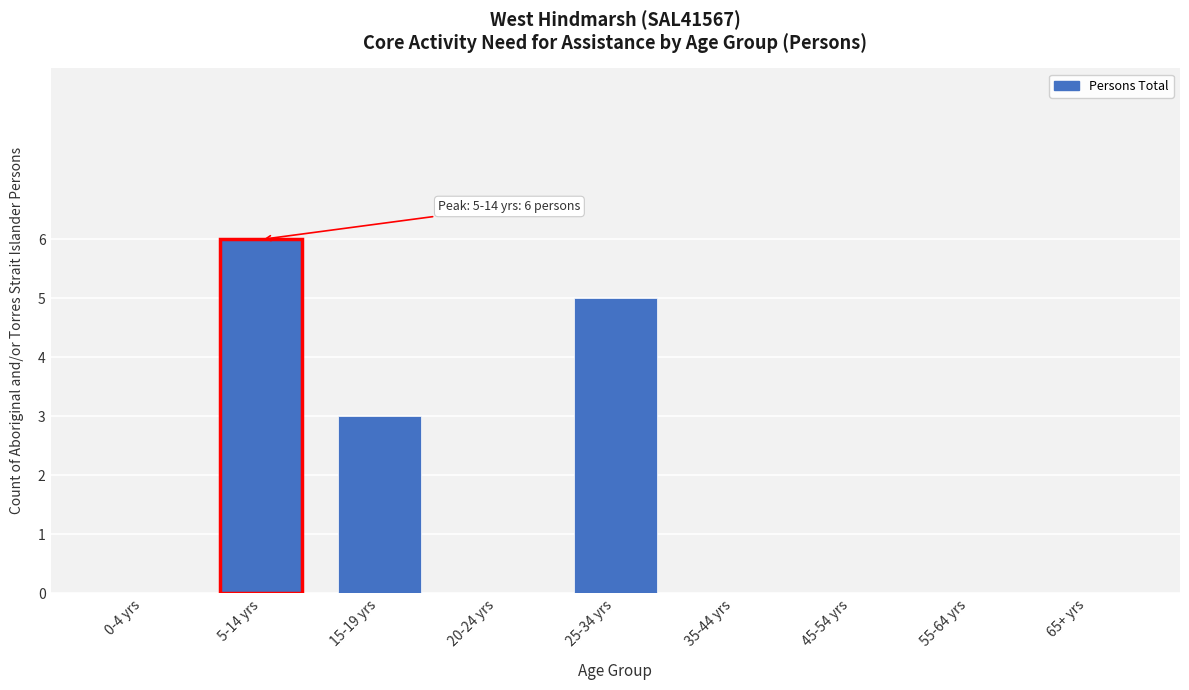

Reading left to right, list all the values displayed in this chart.

0-4 yrs=0	5-14 yrs=6	15-19 yrs=3	20-24 yrs=0	25-34 yrs=5	35-44 yrs=0	45-54 yrs=0	55-64 yrs=0	65+ yrs=0